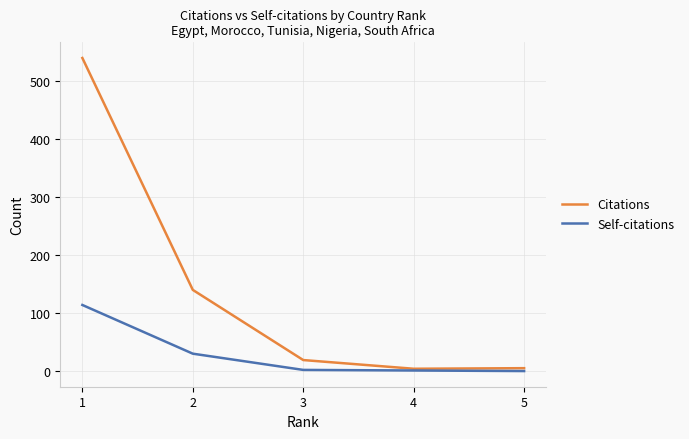

At which label does Citations first exceed 19?

1